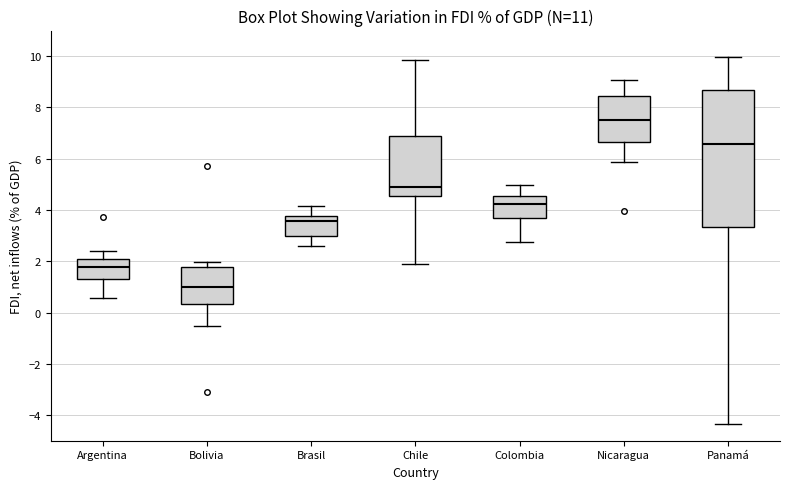

Where does the upper whisker of the box for Colombia end on the y-axis? The values are not printed on the chart, so give them approximately, as read against the axis.

5.0